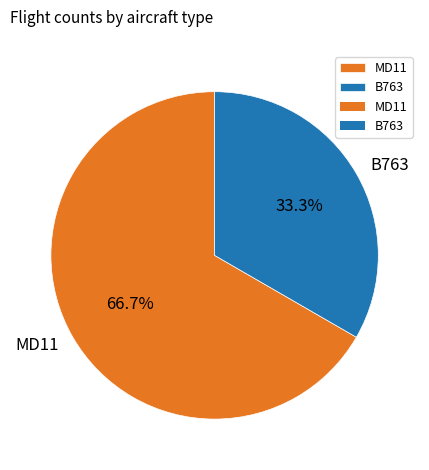

Combined, what portion of the pie is B763 and MD11?

100.0%